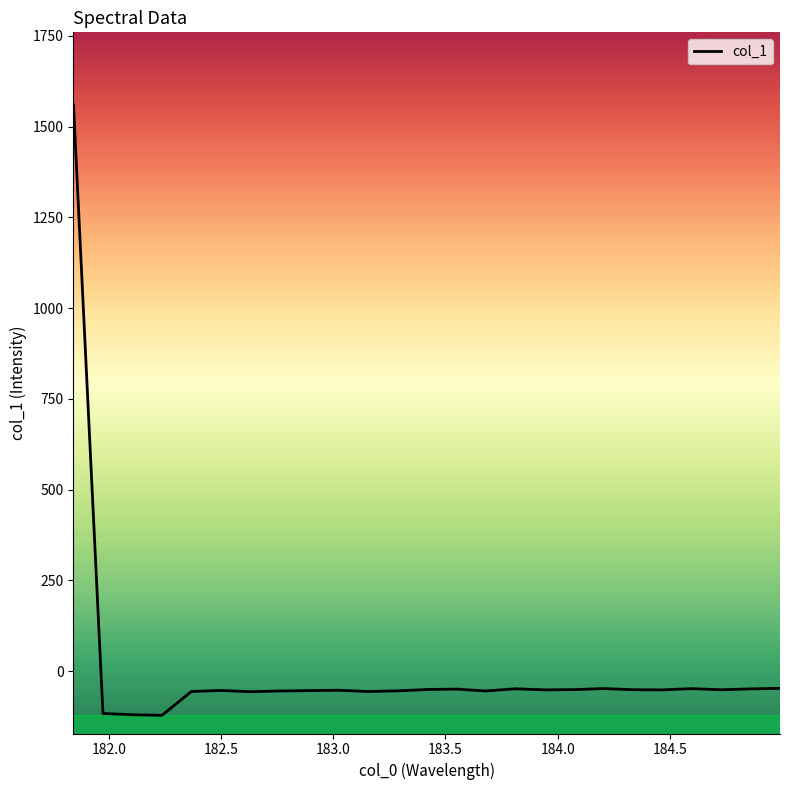

What is the difference between the maximum and minimum values?

1681.2